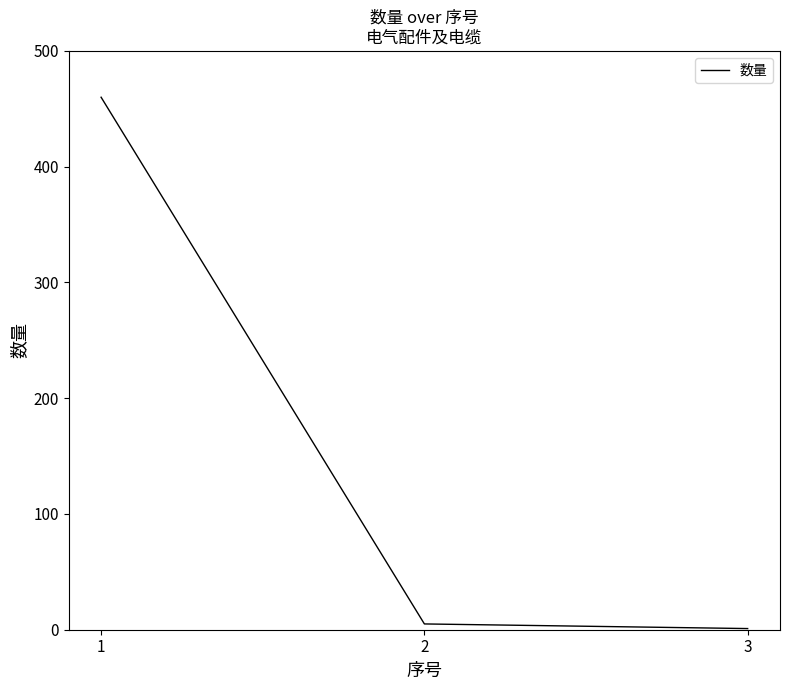

Does the chart have visible grid lines?

No